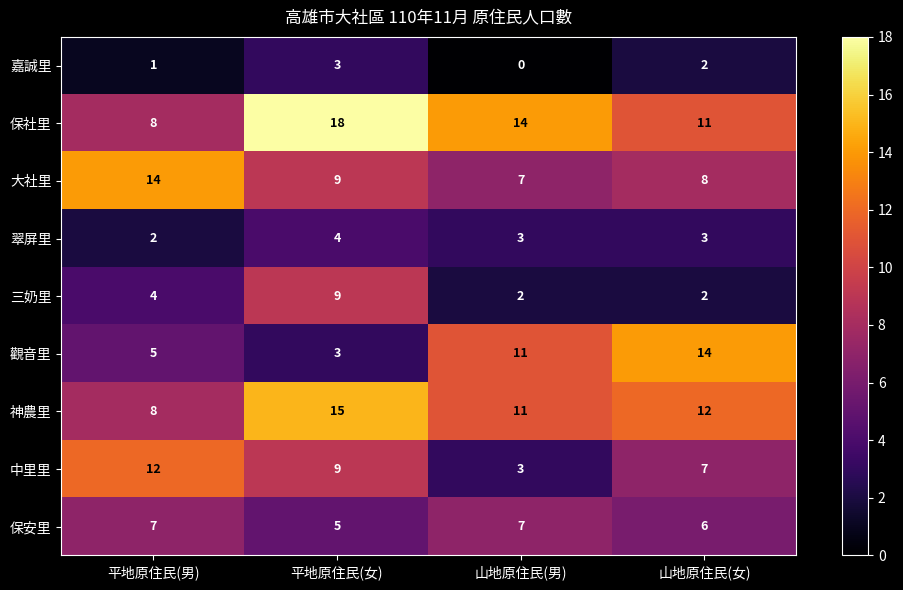

Which series changed the most between 平地原住民(女) and 山地原住民(女)?

觀音里